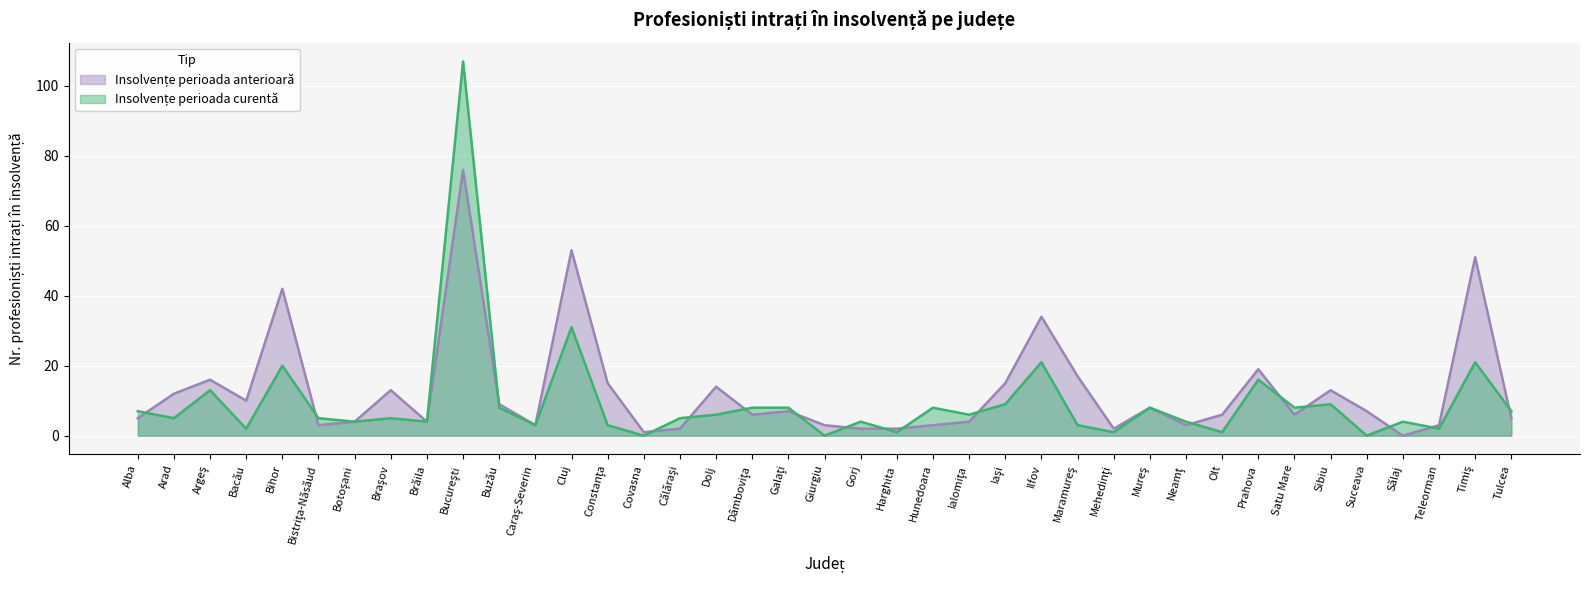

Between Alba and Iaşi, which series saw the biggest shift?

Insolvențe perioada anterioară